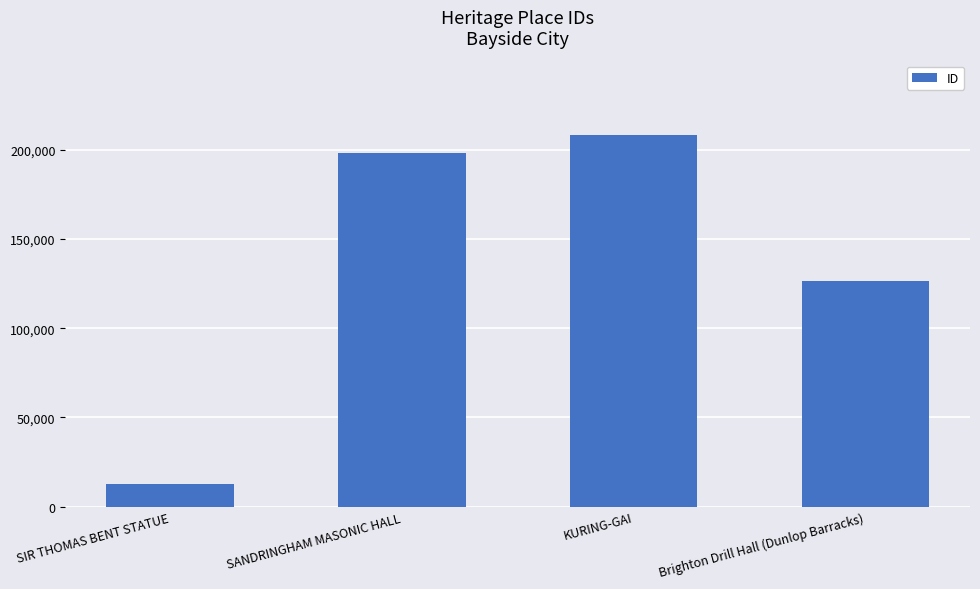

The chart shows a value of 208328 at KURING-GAI. True or false?

True